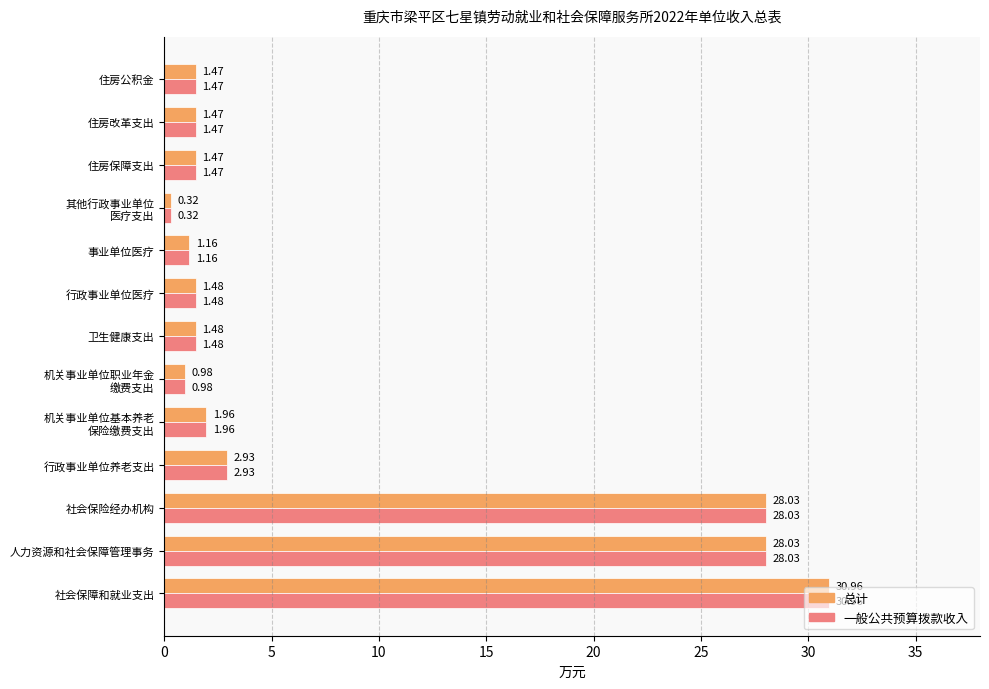

At which category is the sum across all series the highest?

社会保障和就业支出